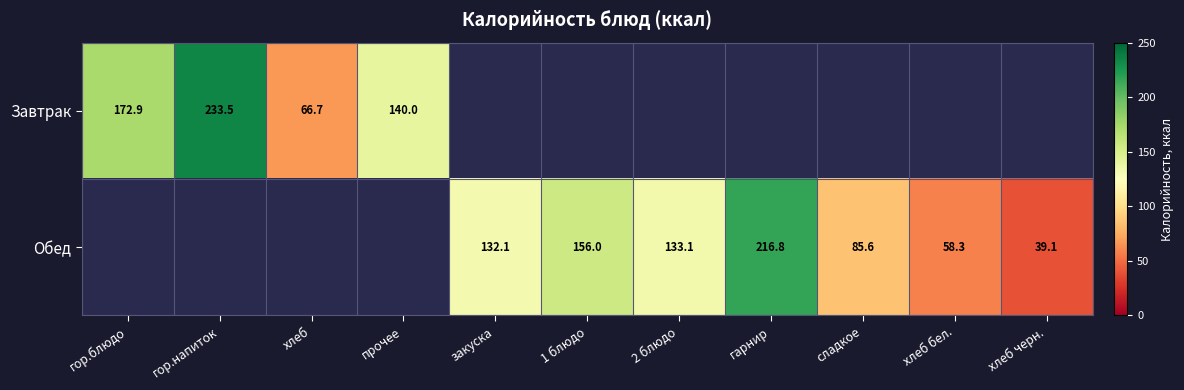

At which category does the chart reach its minimum across all series?

закуска